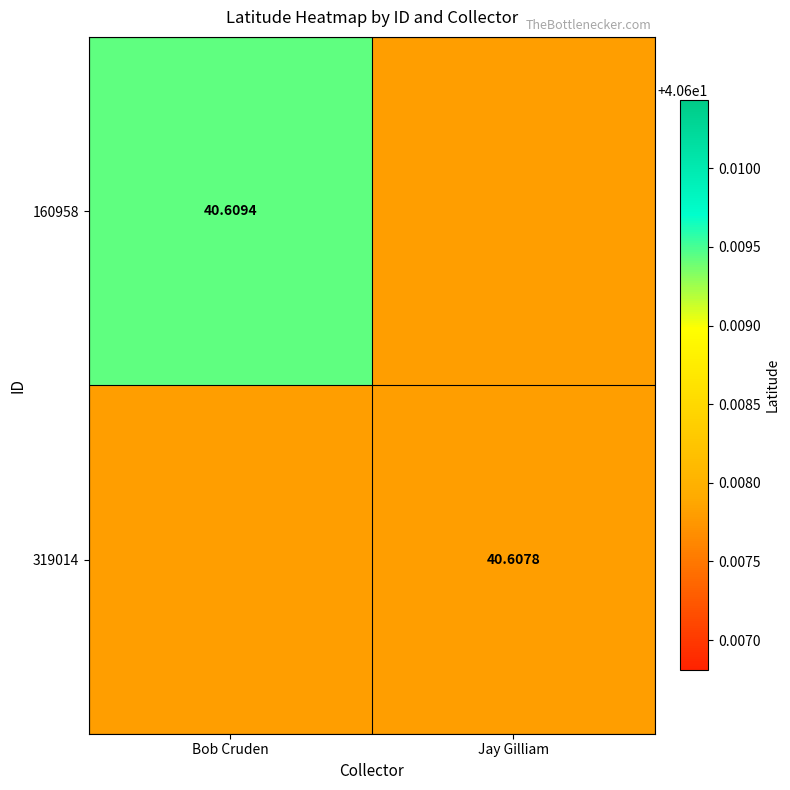

Between Bob Cruden and Jay Gilliam, which is larger?

Bob Cruden